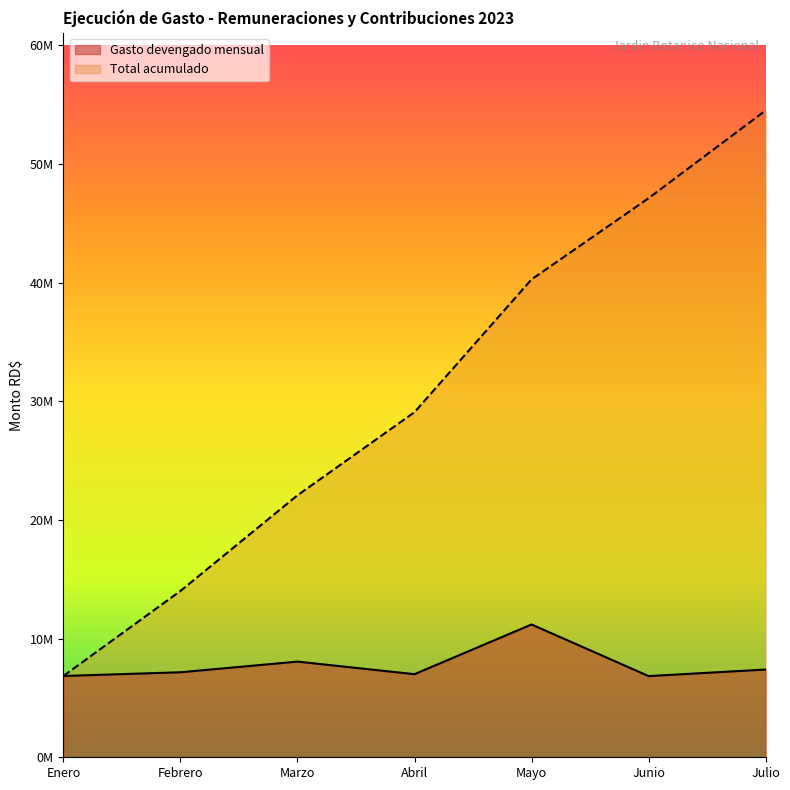

What position from the left is Febrero?

2